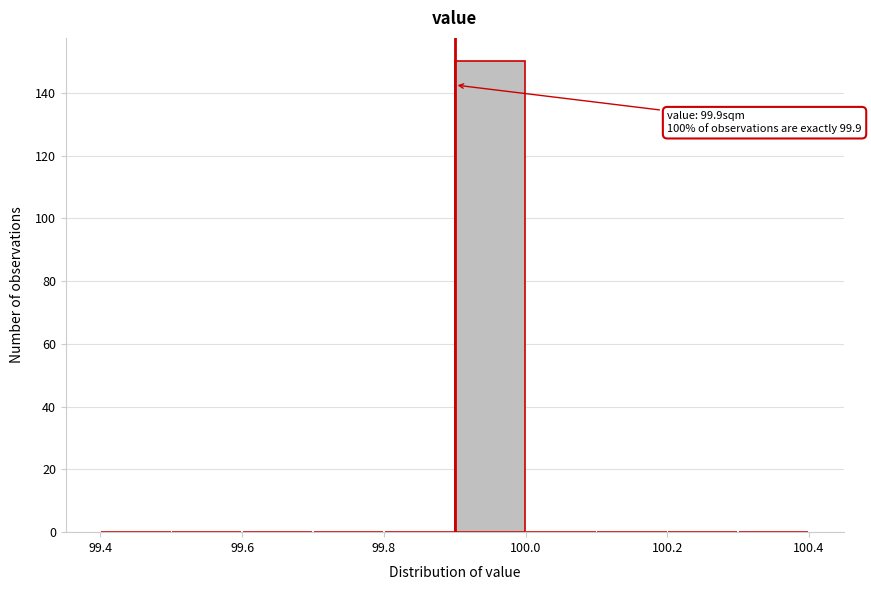

Over which range of the x-axis is the bar tallest?

99.9 to 100.0